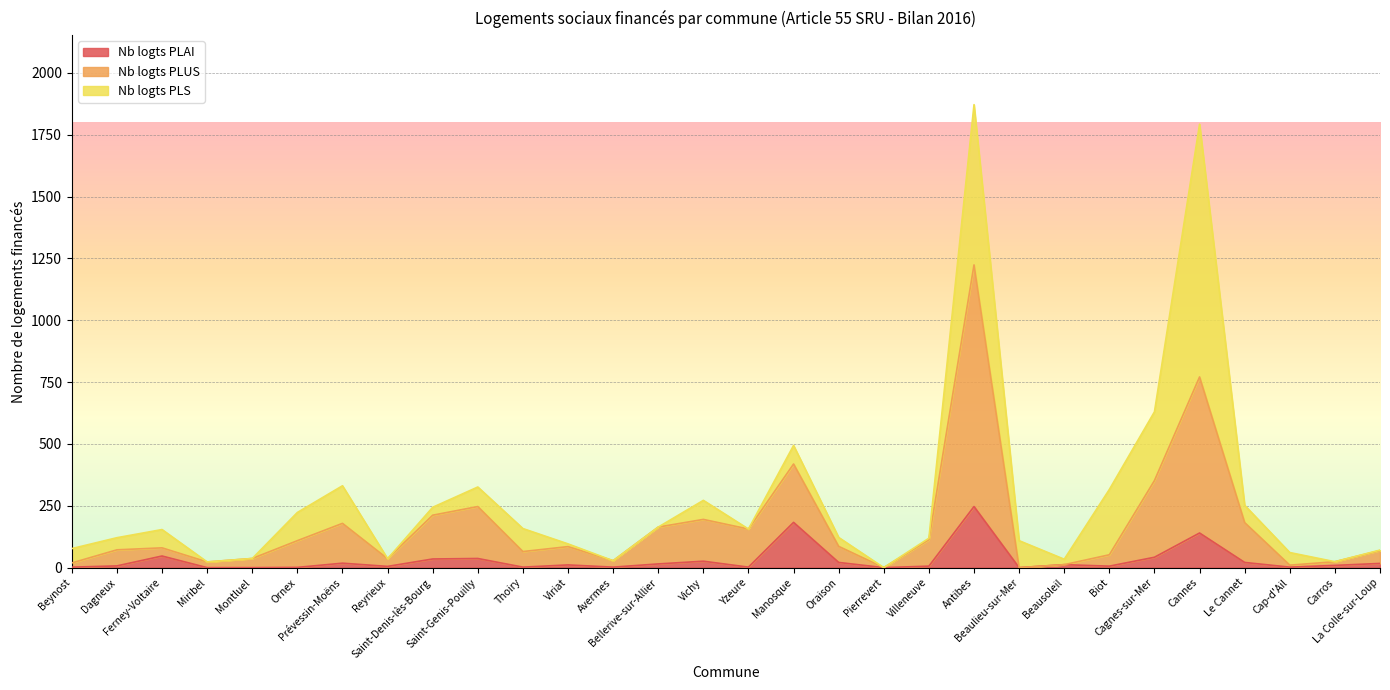

How many positive values does the Nb logts PLUS series have?

28